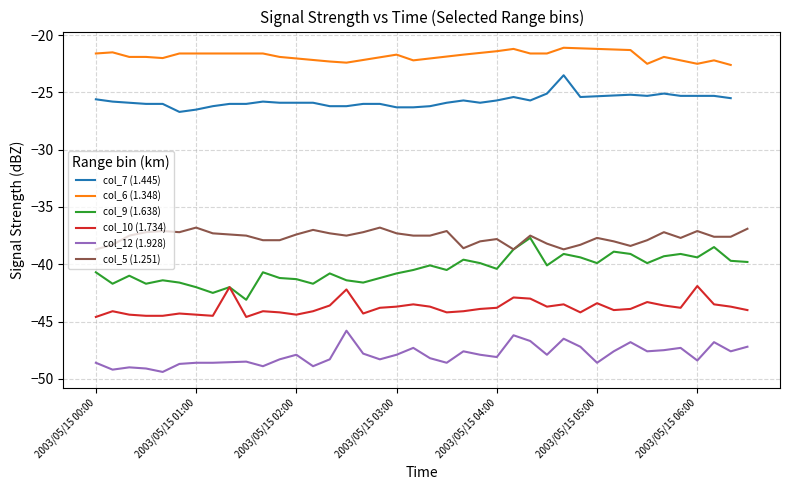

True or false: col_10 (1.734) and col_5 (1.251) intersect in this chart.

False